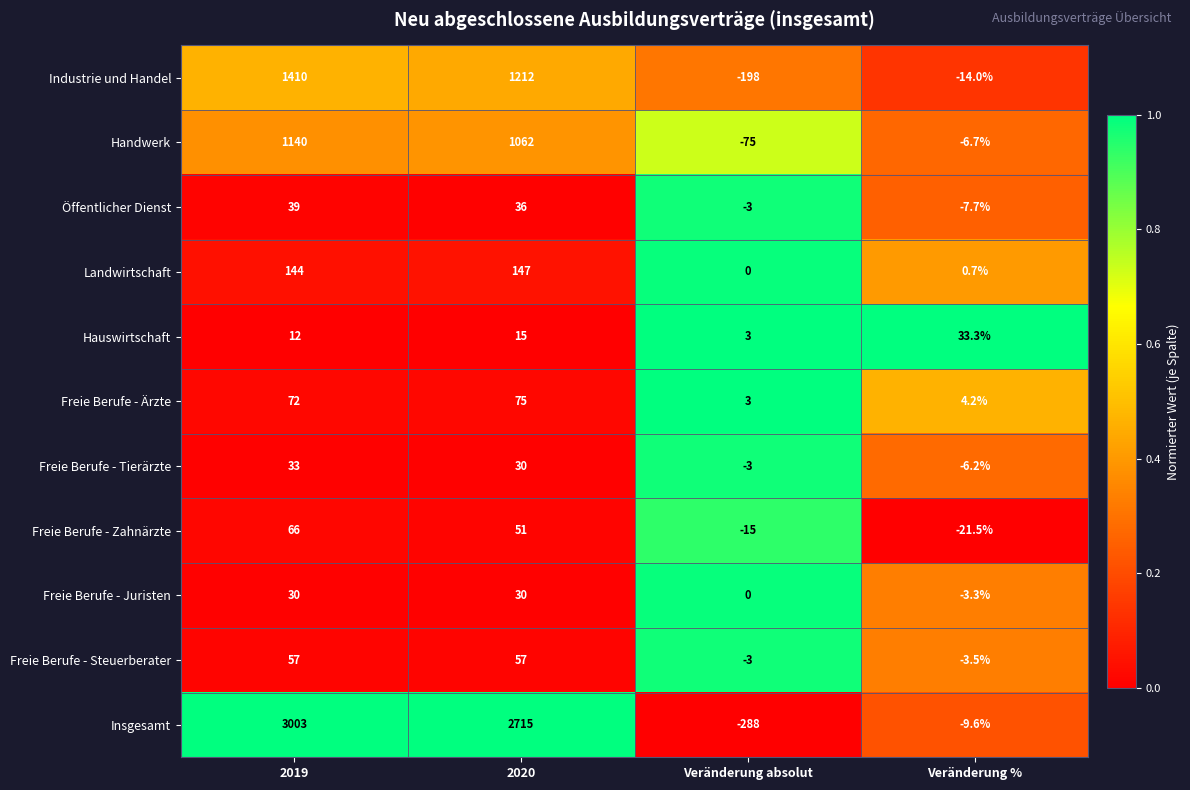

The value of Freie Berufe - Zahnärzte at 2019 is 33.6. True or false?

False